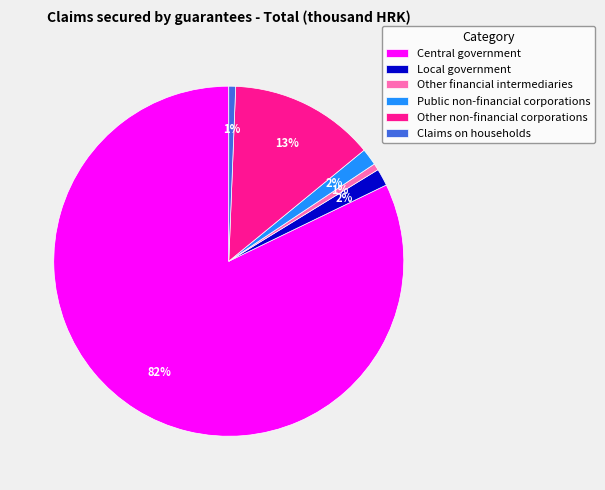

Which slice is the largest?

Central government